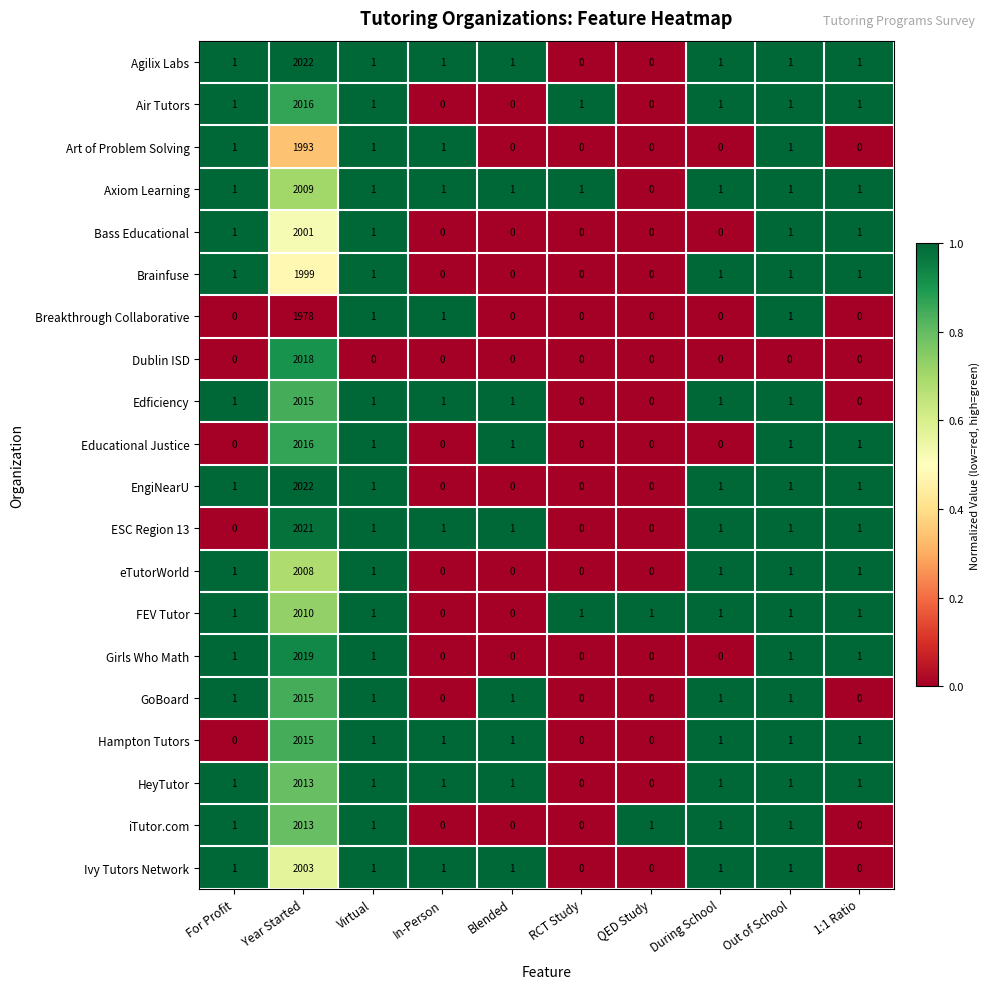

What is the total value across all series at QED Study?

2